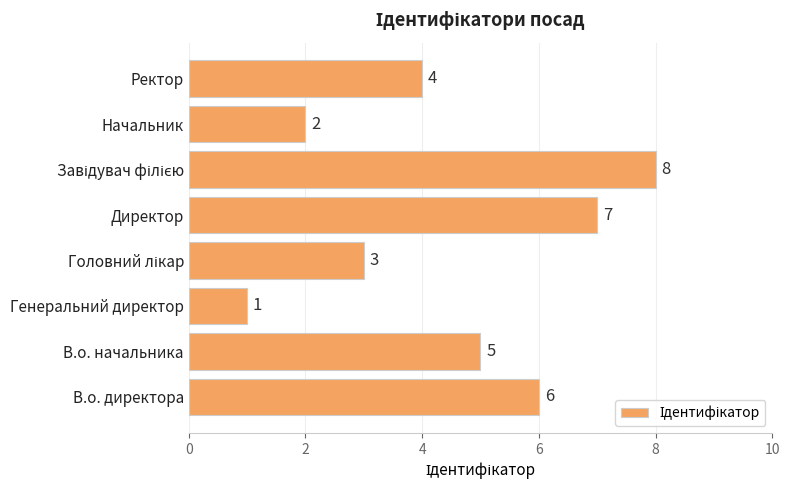

Approximately how many times larger is the value at Начальник compared to Директор?

0.3